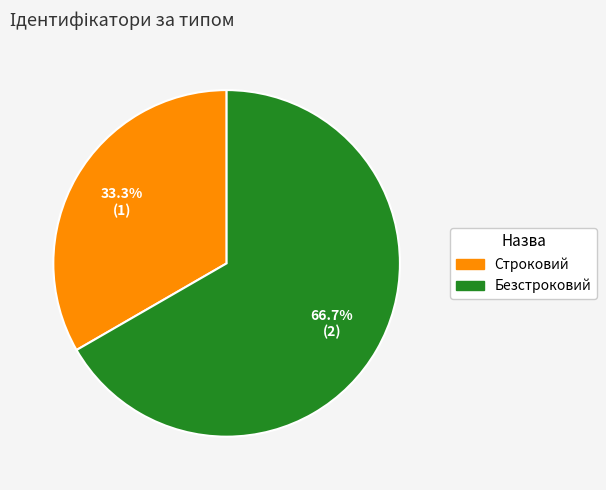

Rank the categories by value from highest to lowest.

Безстроковий, Строковий